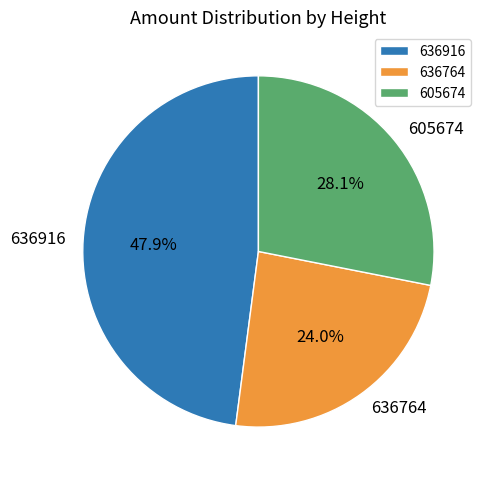

To the nearest percent, what is the difference between the 636764 and 605674 slice percentages?

4%